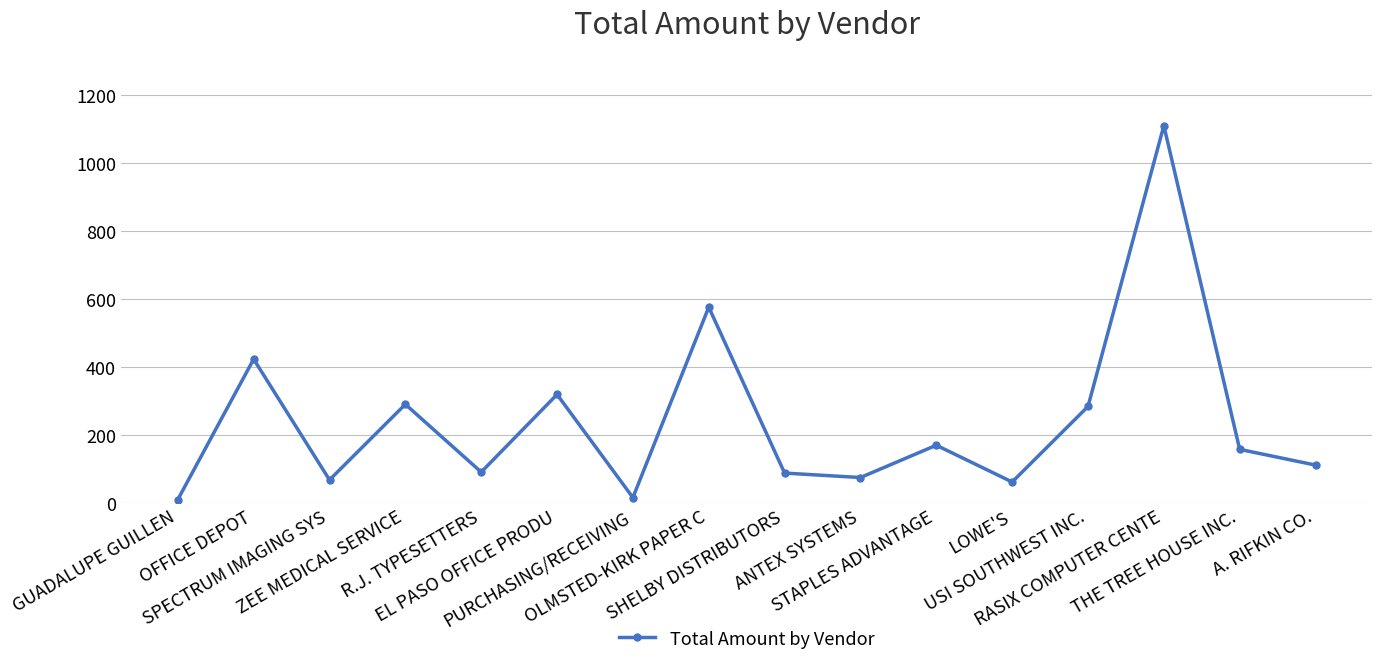

What is the value of the 12th point from the left?

61.9